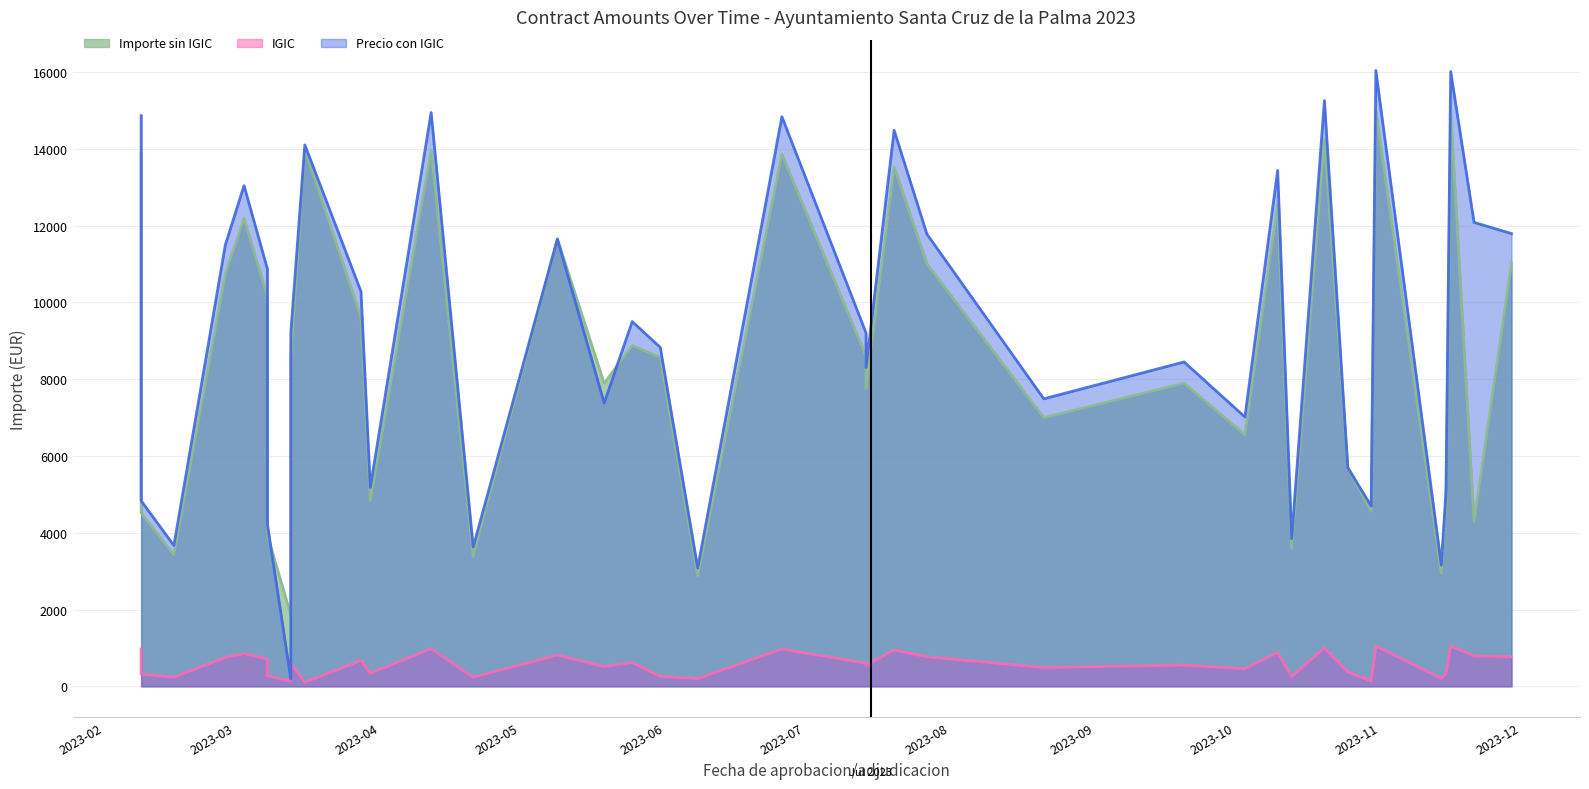

True or false: IGIC has more than 0 interior local peaks.

True